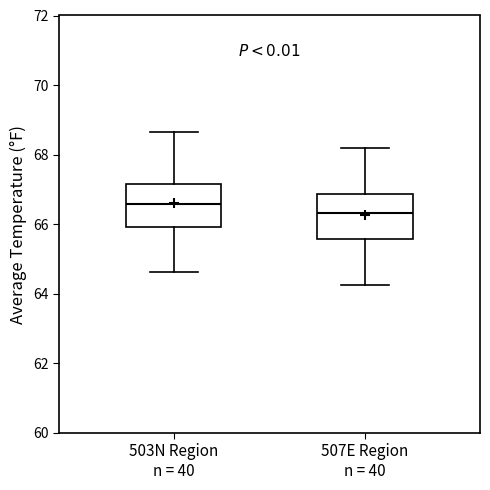

Reading left to right, transcribe this box plot: for each box, give where its median line is, the range the box spans, and where its two whiskers end, as read against the y-axis. The values are not printed on the chart, so give them approximately, as read against the axis.

503N Region n = 40: median 66.6, box 66.0 to 67.2, whiskers 64.6 to 68.6
507E Region n = 40: median 66.4, box 65.6 to 66.8, whiskers 64.2 to 68.2